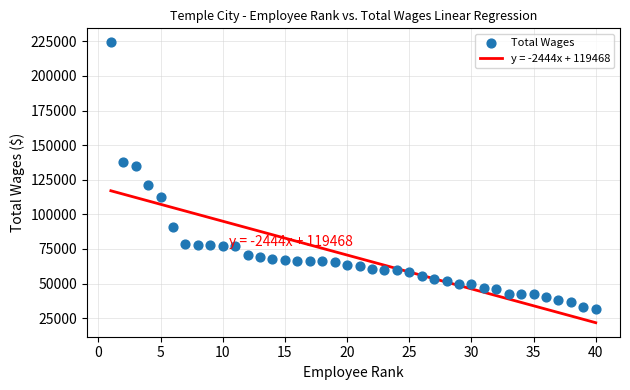

What is the range of Y values (max minus min)?

192477